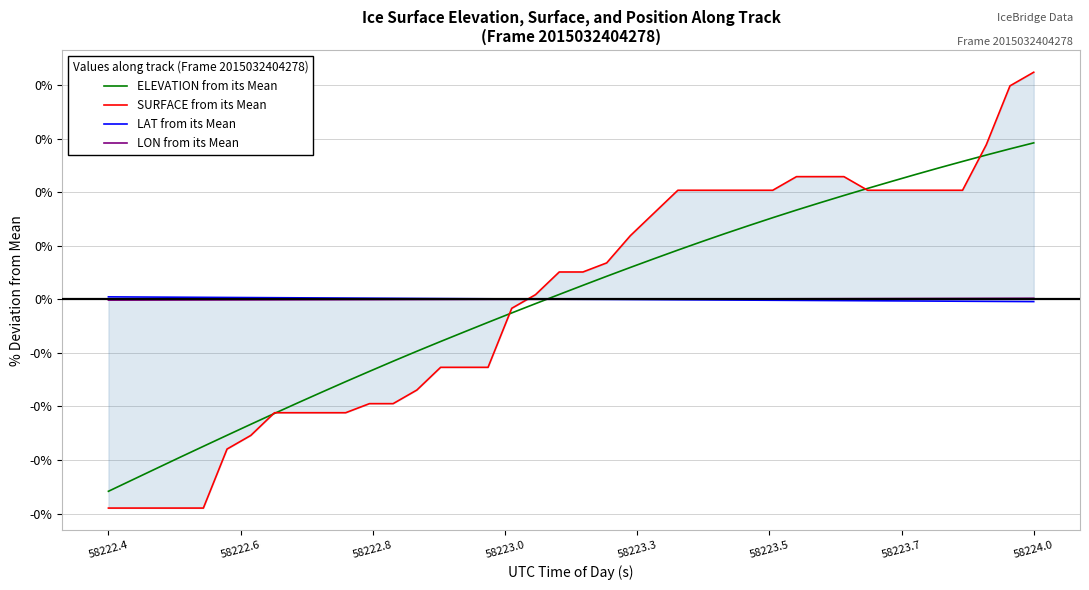

Does the chart display data point markers on the line(s)?

No